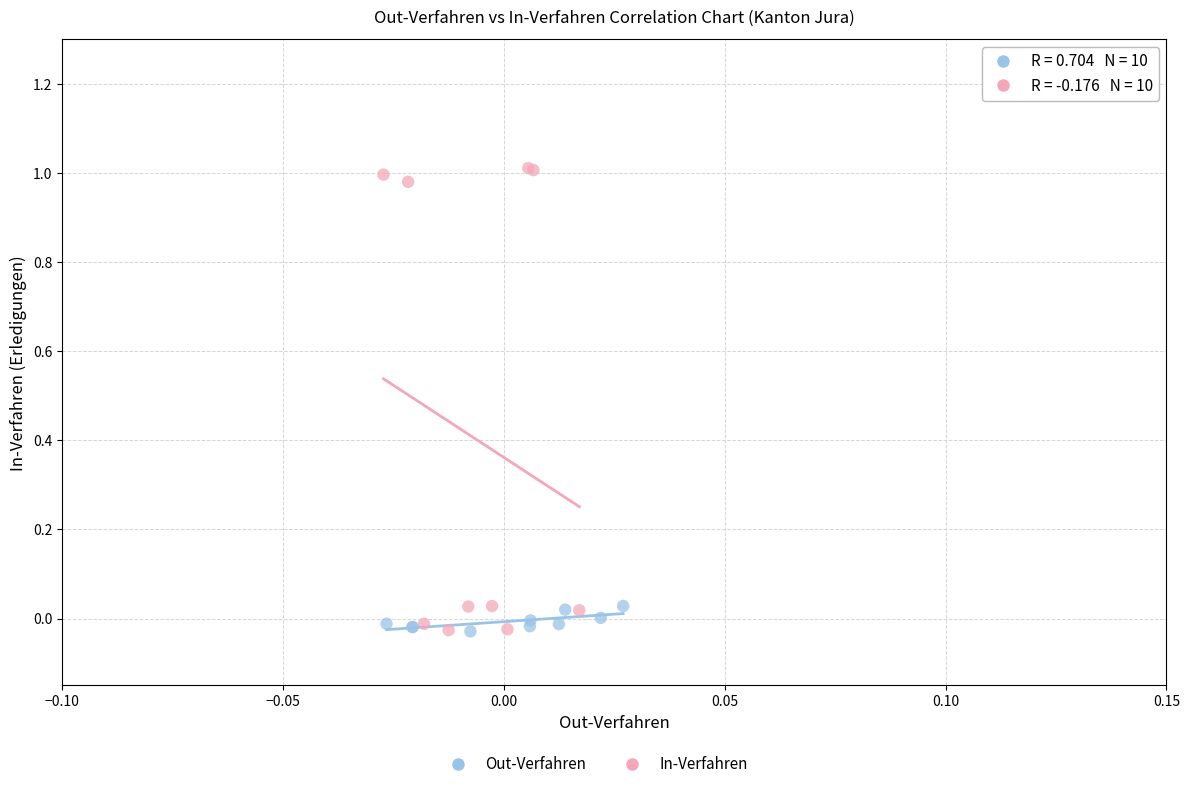

Which series has the largest Y range (max minus min)?

In-Verfahren